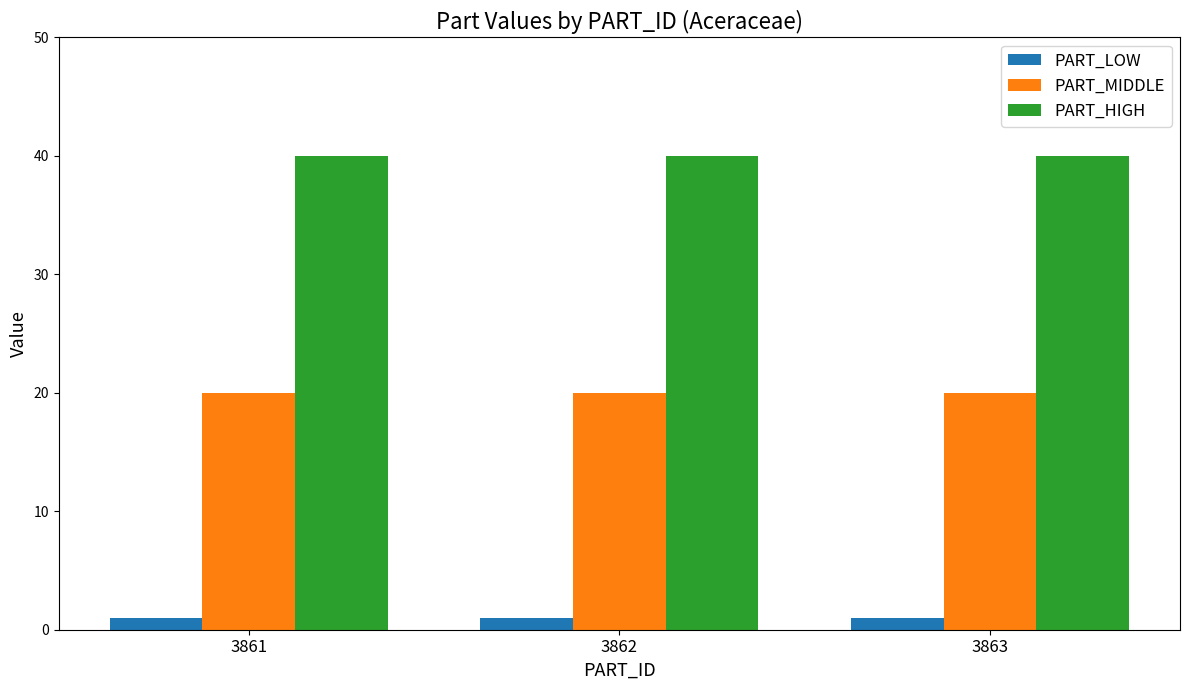

What is the spread (max minus min) of values at 3863?

39